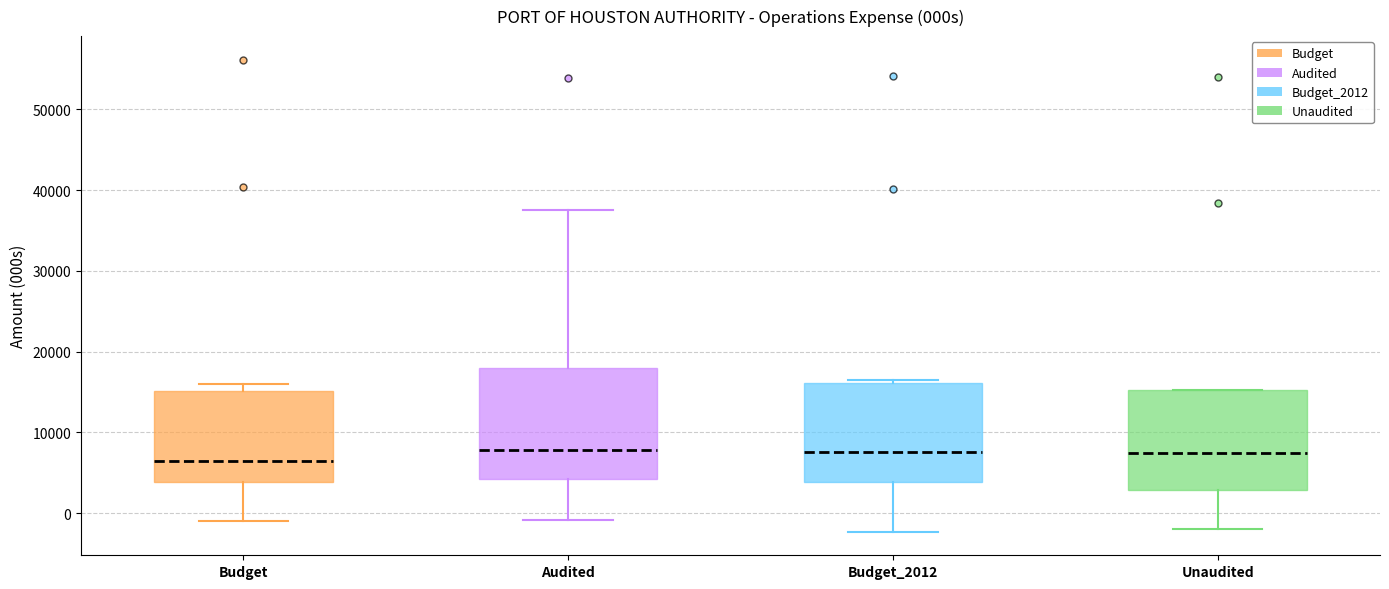

Reading left to right, transcribe this box plot: for each box, give where its median line is, the range the box spans, and where its two whiskers end, as read against the y-axis. The values are not printed on the chart, so give them approximately, as read against the axis.

Budget: median 6000, box 4000 to 15000, whiskers -1000 to 16000
Audited: median 8000, box 4000 to 18000, whiskers -1000 to 37000
Budget_2012: median 8000, box 4000 to 16000, whiskers -2000 to 16000 (just above the box's upper edge)
Unaudited: median 8000, box 3000 to 15000, whiskers -2000 to 15000